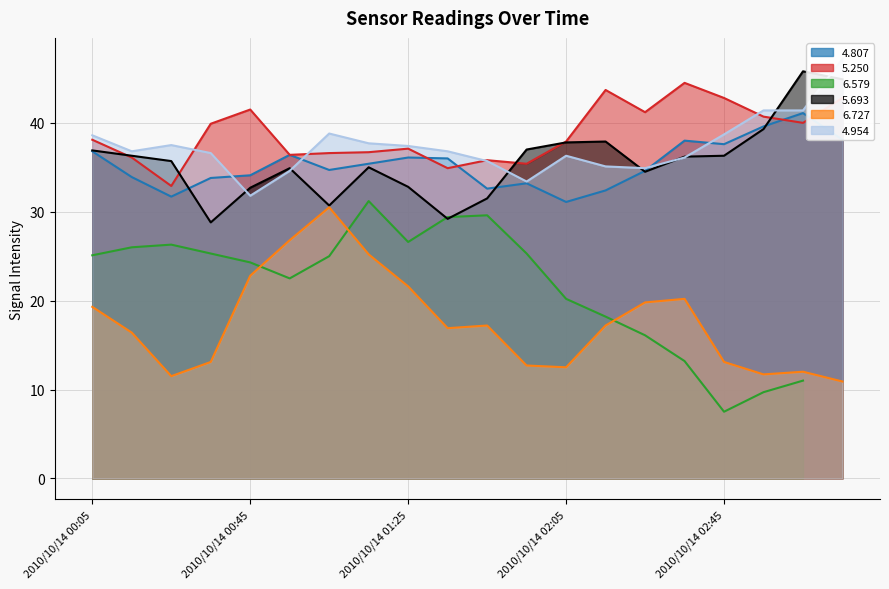

Between which two adjacent categories do 4.954 and 5.250 first intersect?

2010/10/14 00:25 and 2010/10/14 00:35